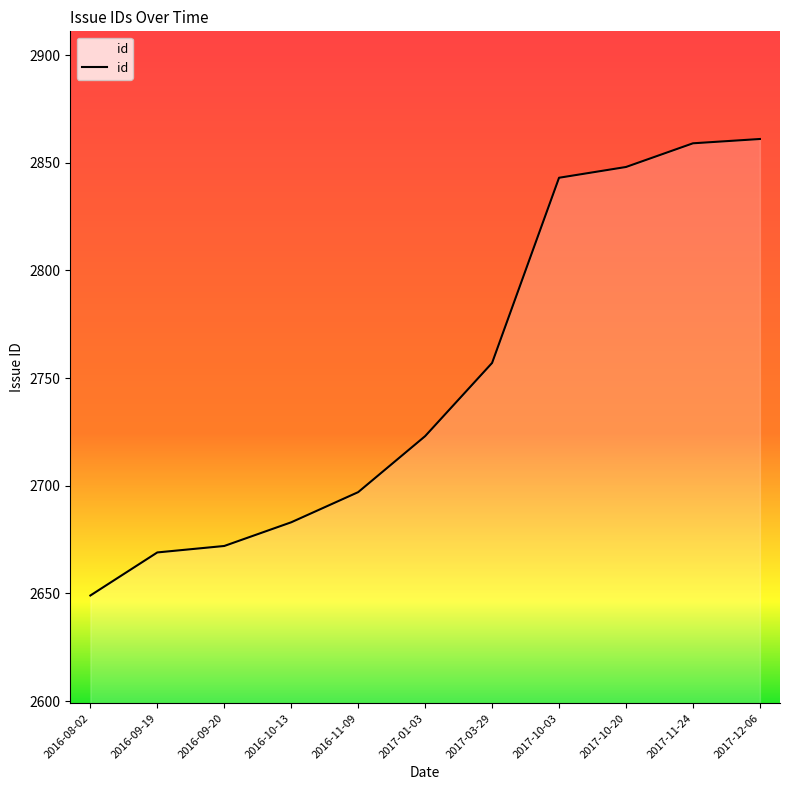

What is the difference between the values at 2016-11-09 and 2016-09-20?

25